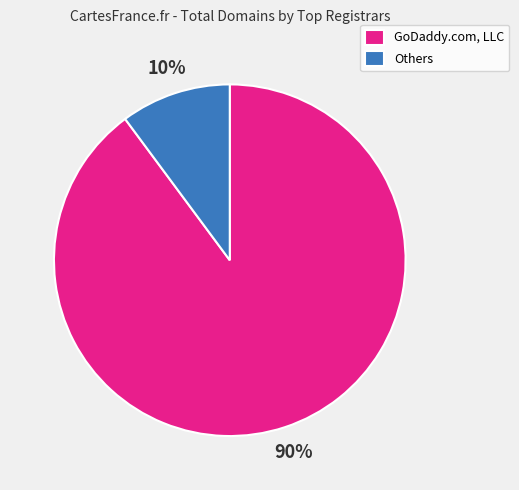

Which category has the biggest portion of the pie?

GoDaddy.com, LLC